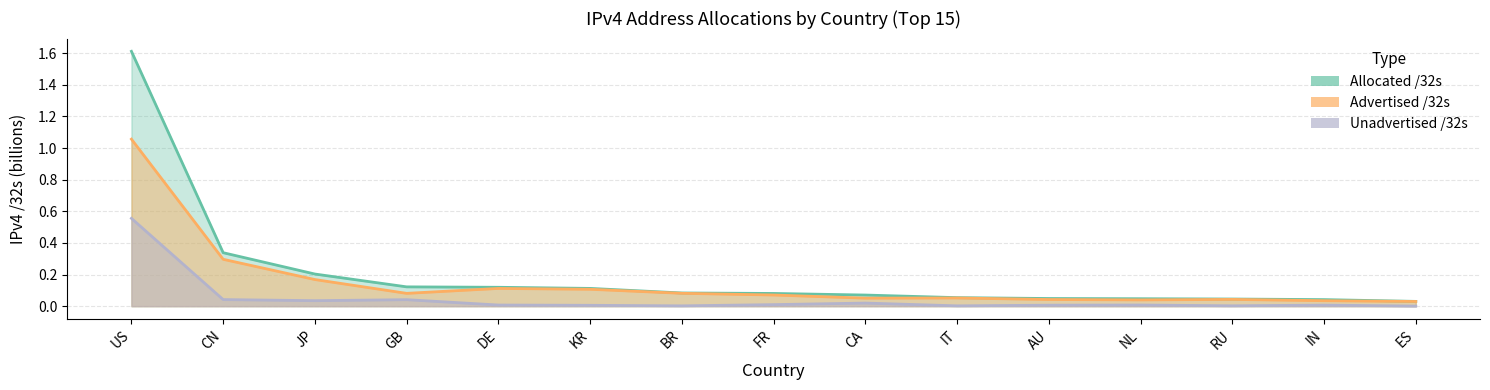

The value of Allocated /32s at IT is 0.1. True or false?

False